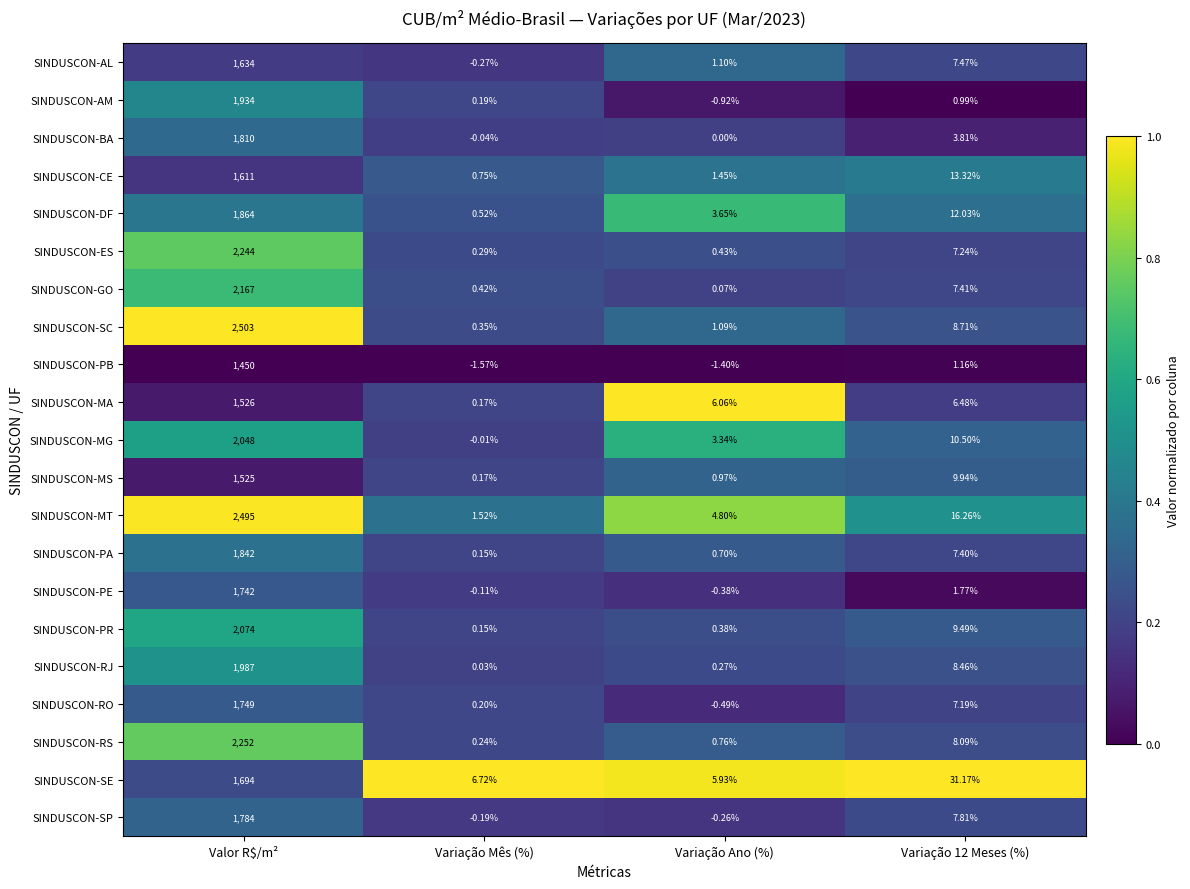

Which category has the highest value across all series?

Valor R$/m²